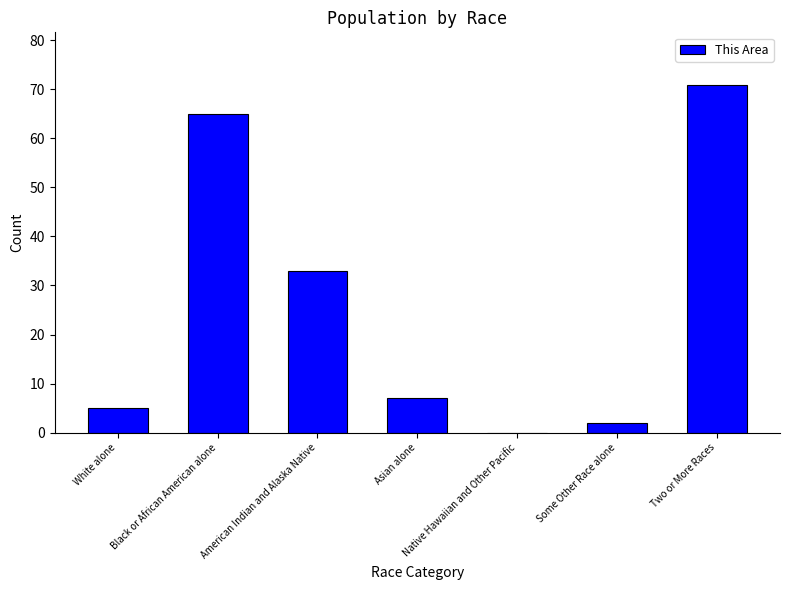

What is the sum of the values at Native Hawaiian and Other Pacific and Two or More Races?

71